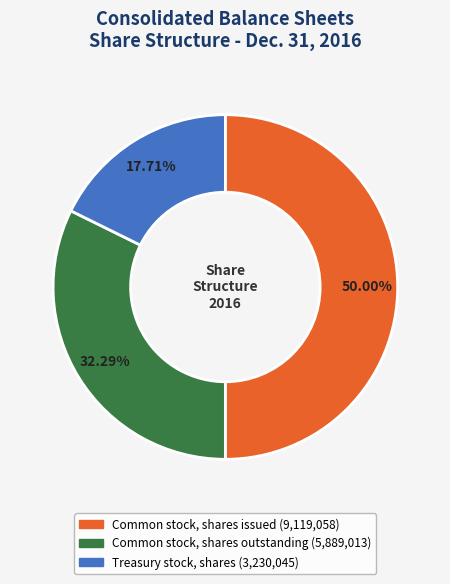

How many slices are in this pie chart?

3